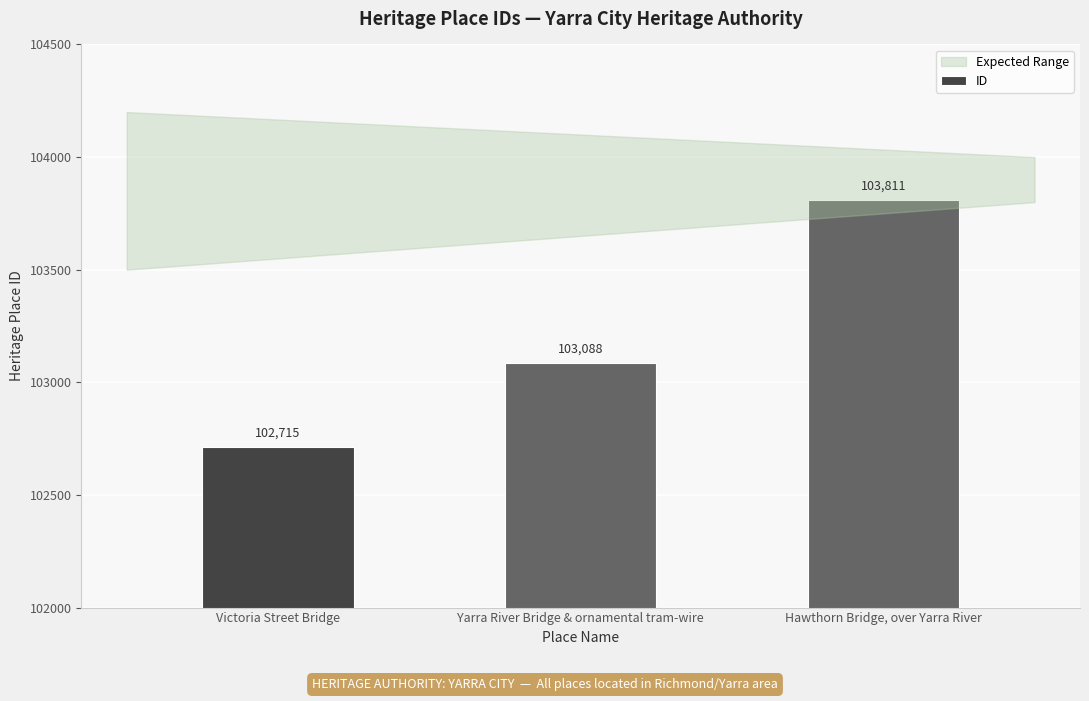

What is the change in value from Yarra River Bridge & ornamental tram-wire to Hawthorn Bridge, over Yarra River?

+723